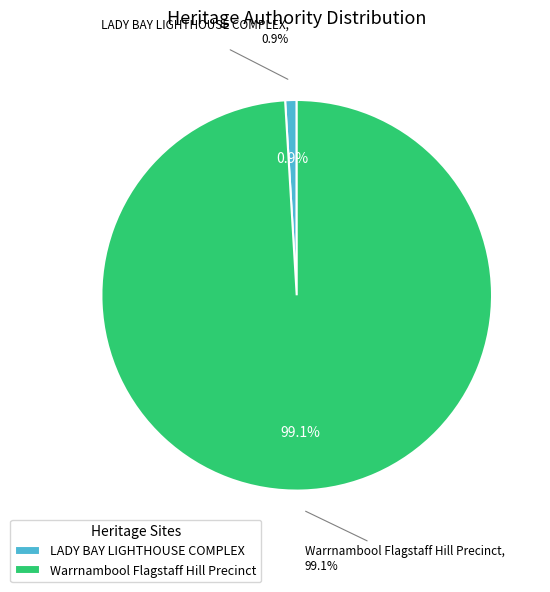

Combined, what portion of the pie is Warrnambool Flagstaff Hill Precinct and LADY BAY LIGHTHOUSE COMPLEX?

100.0%